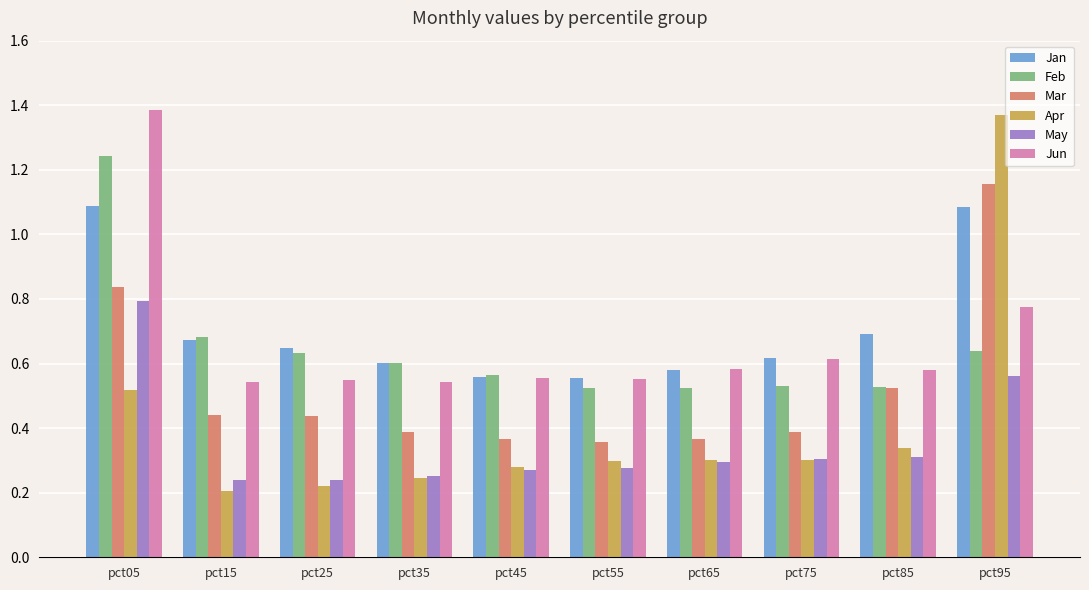

At pct95, list the series in order from largest to smallest.

Apr, Mar, Jan, Jun, Feb, May